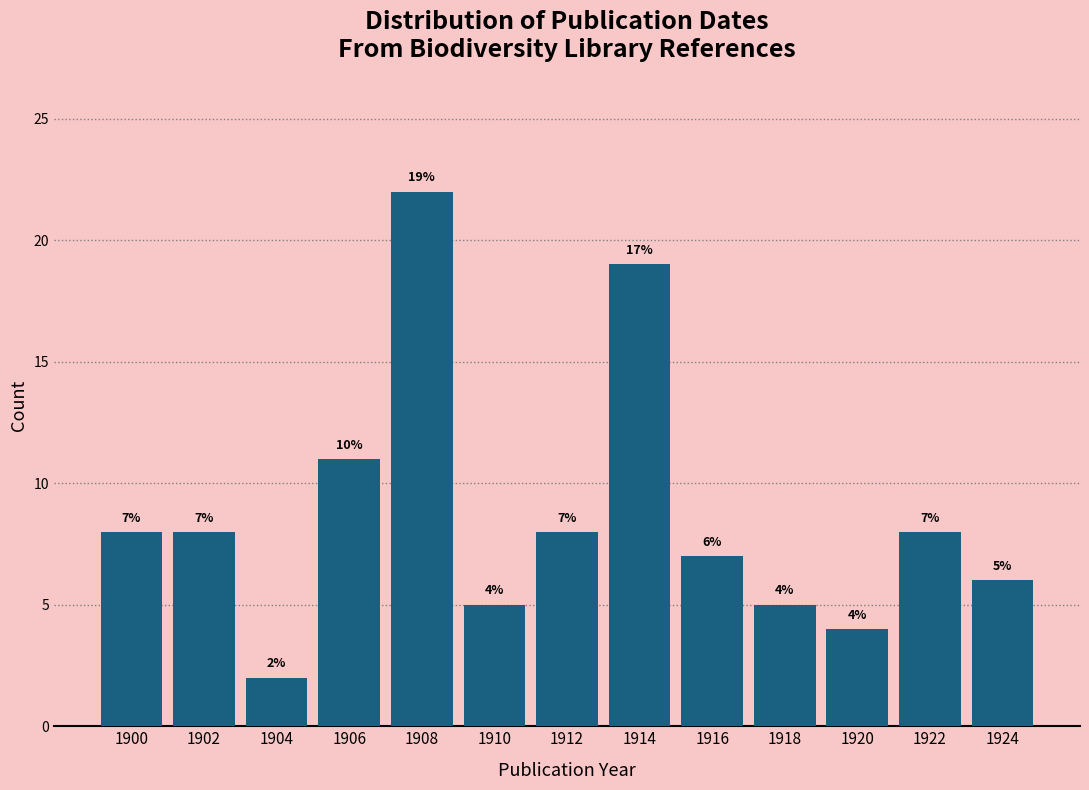

Which range on the x-axis has the tallest bar?

1907 to 1909